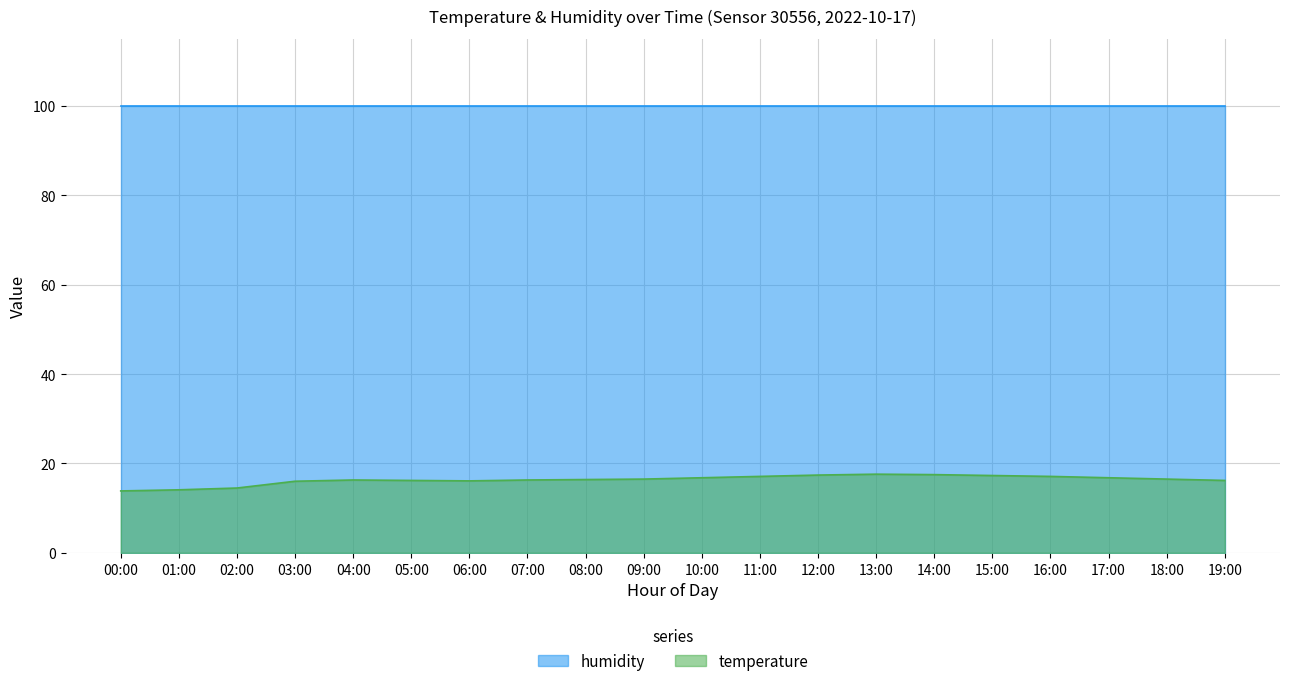

How many interior local valleys (lower than both neighbors) does the data have?

1